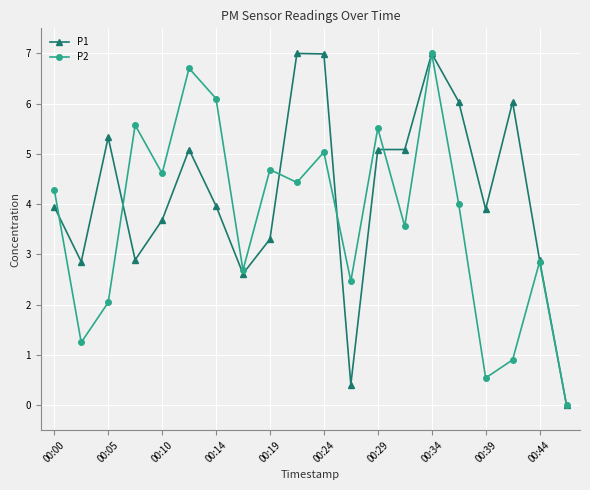

Rank the series by their average value, from highest to lowest.

P1, P2